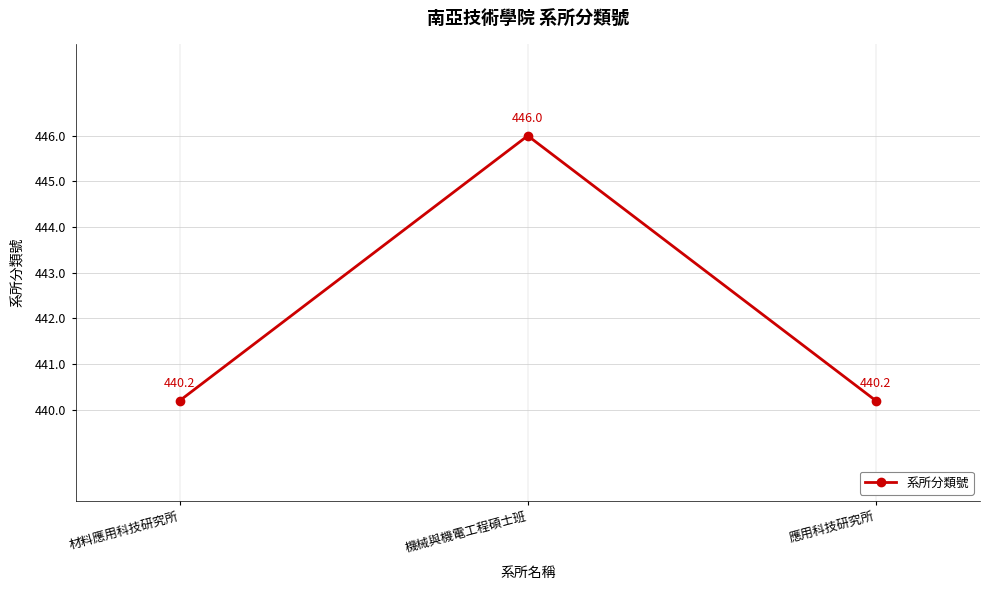

Read the value at 機械與機電工程碩士班.

446.0